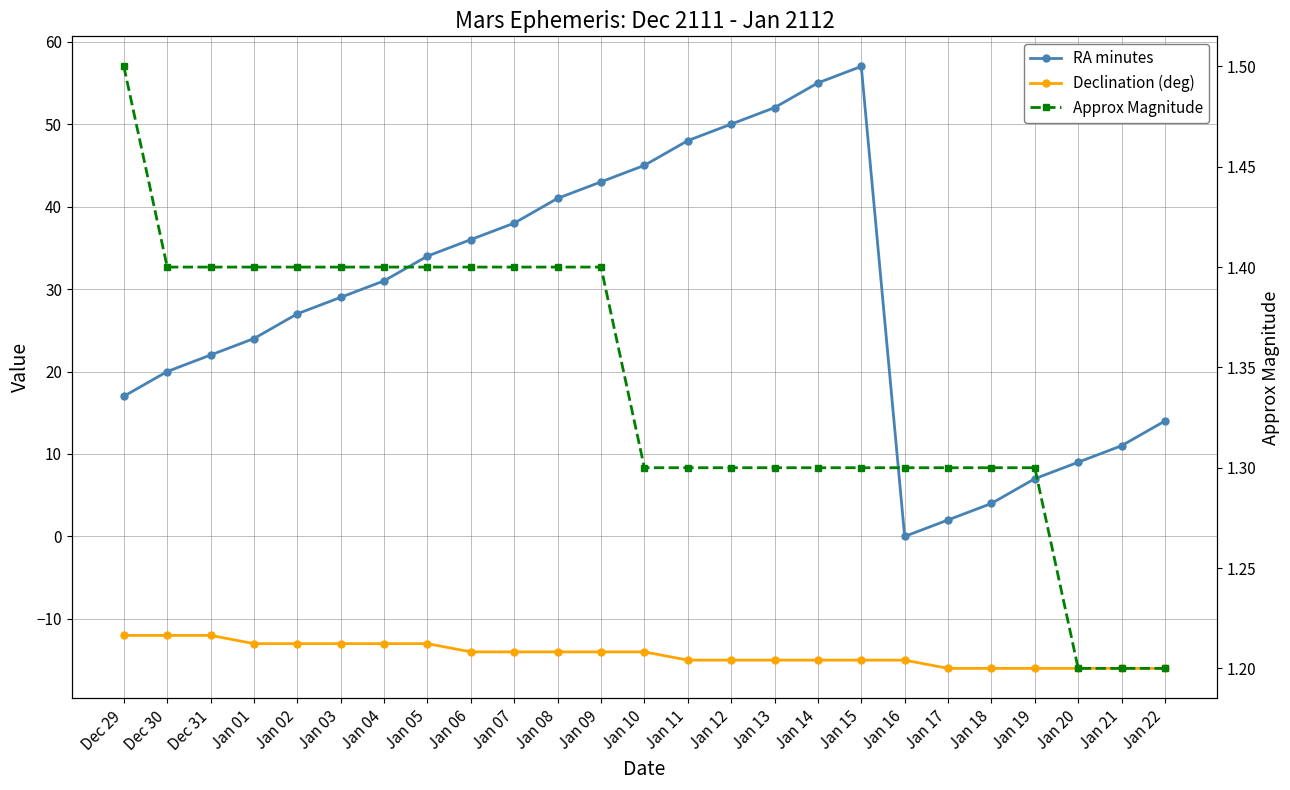

At how many categories does at least one series exceed -8?

25